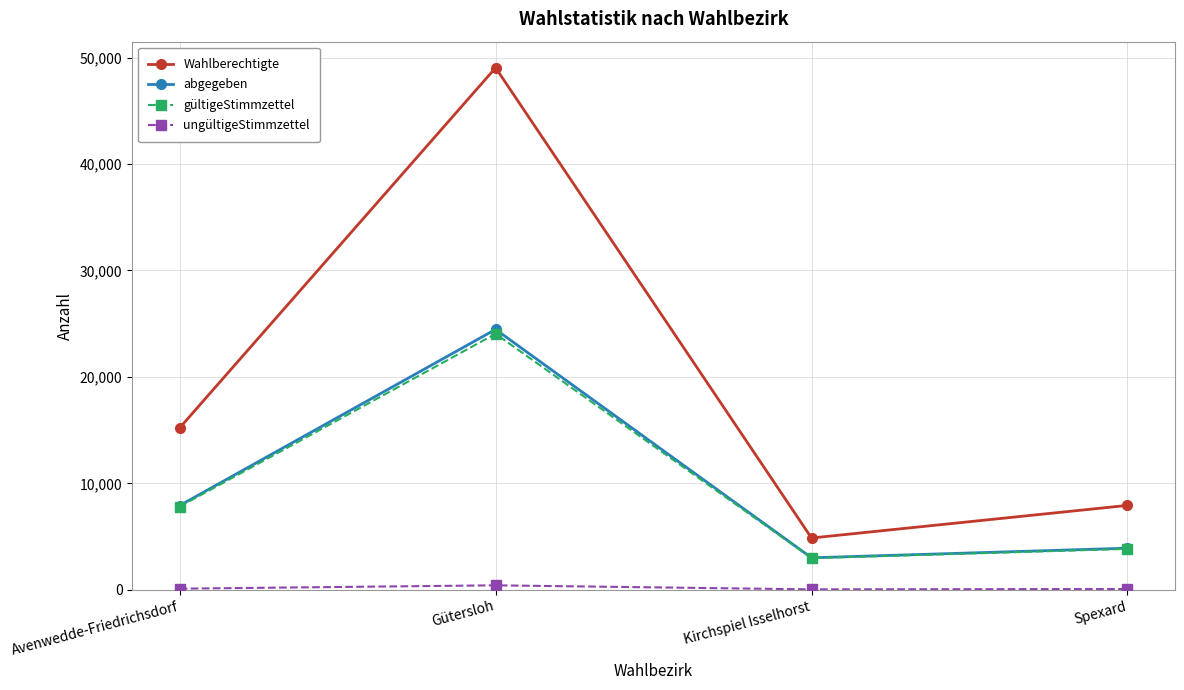

What is the value of the Wahlberechtigte point at the 2nd from the left?

49051